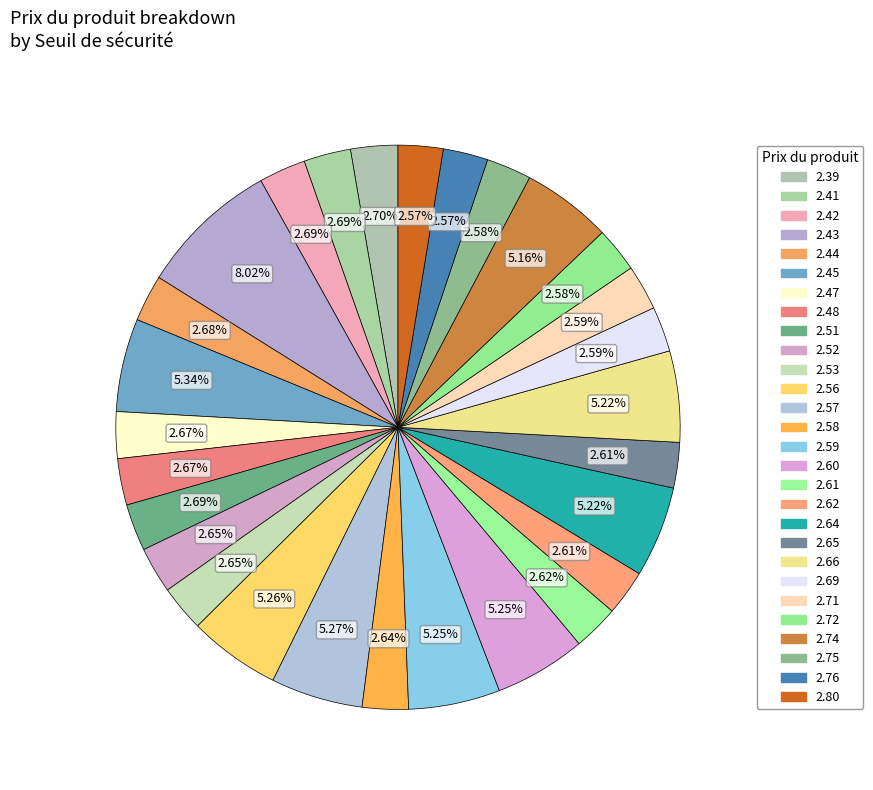

How many segments does this pie chart have?

28